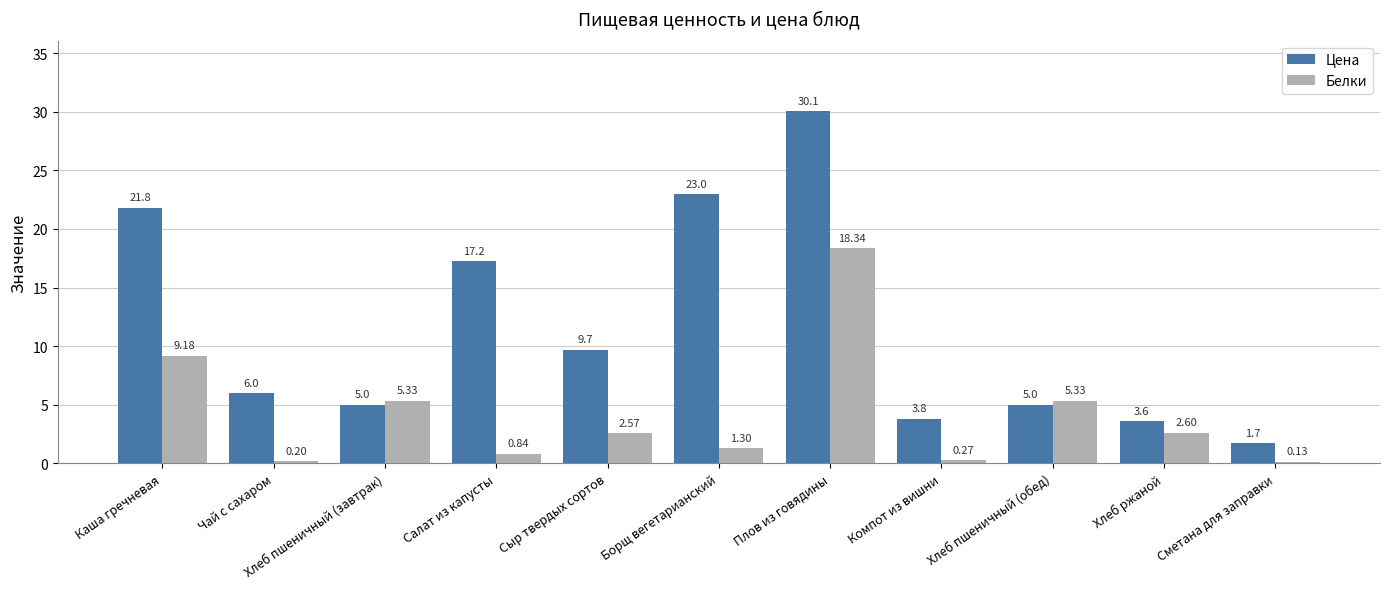

What is the total value across all series at Компот из вишни?

4.1